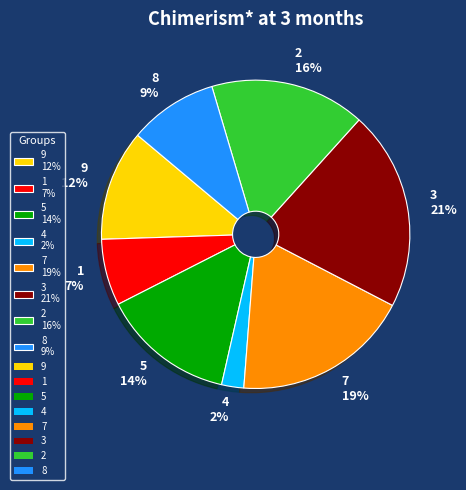

Which slice is the largest?

3